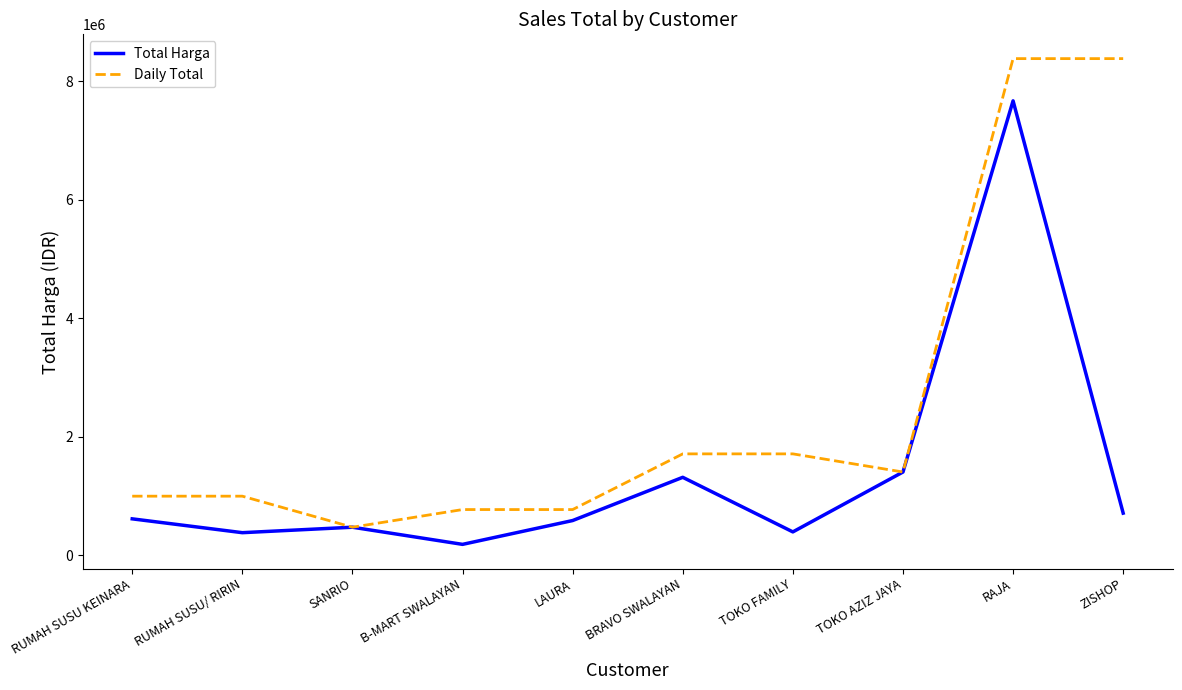

What is the greatest value displayed?

8383014.4